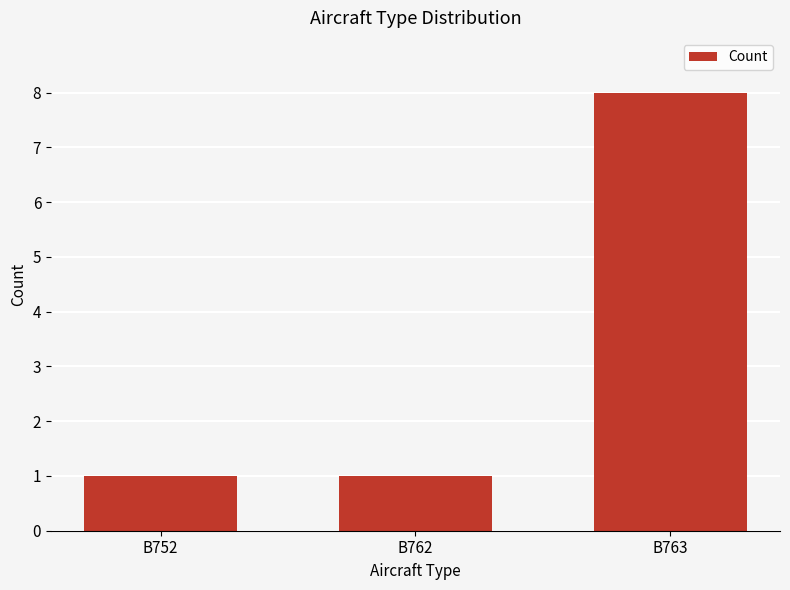

What is the value of the 2nd bar from the left?

1